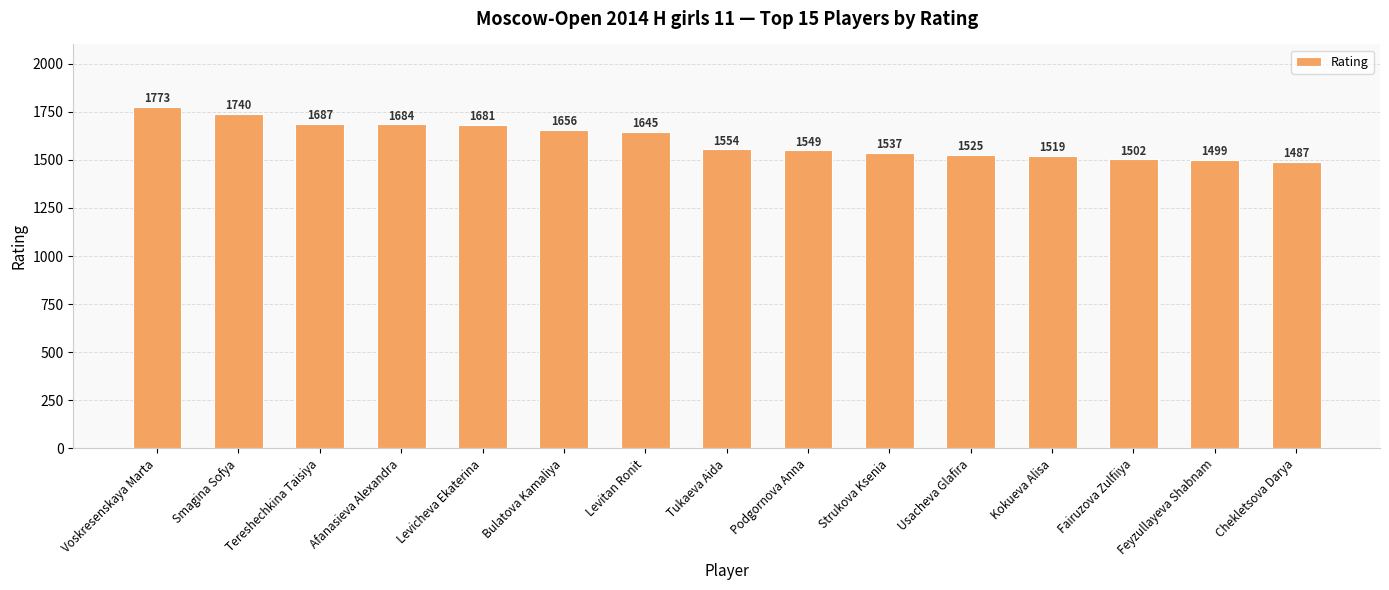

What is the change in value from Bulatova Kamaliya to Usacheva Glafira?

-131